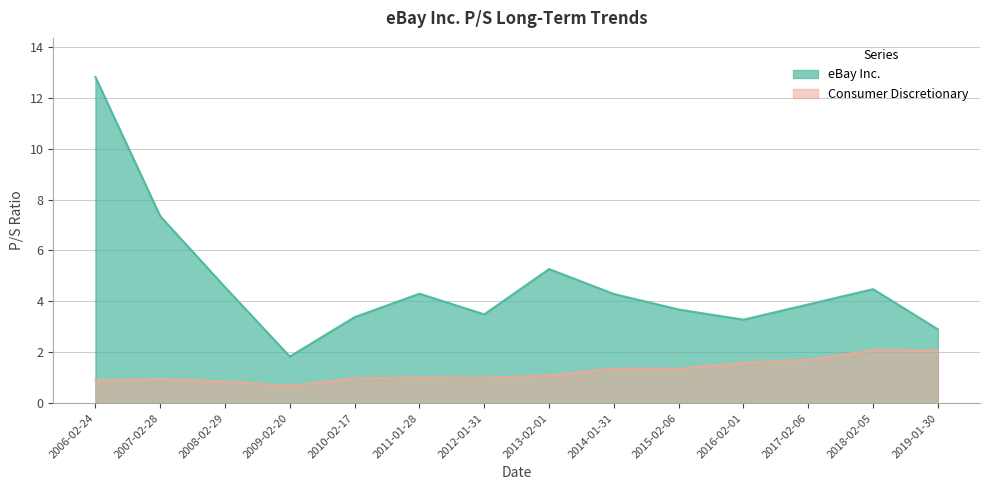

What is the maximum value shown in the chart?

12.8